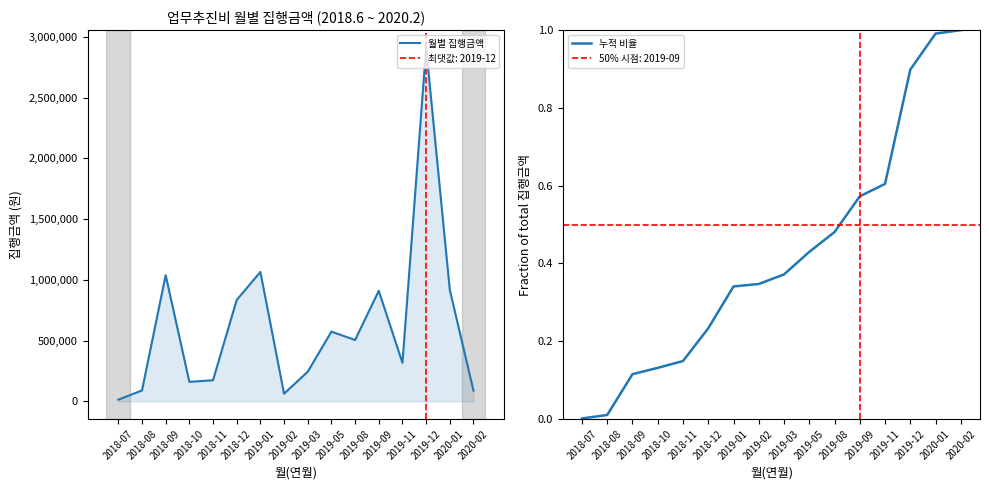

At which label is 월별 집행금액 closest to 1461900?

2019-01